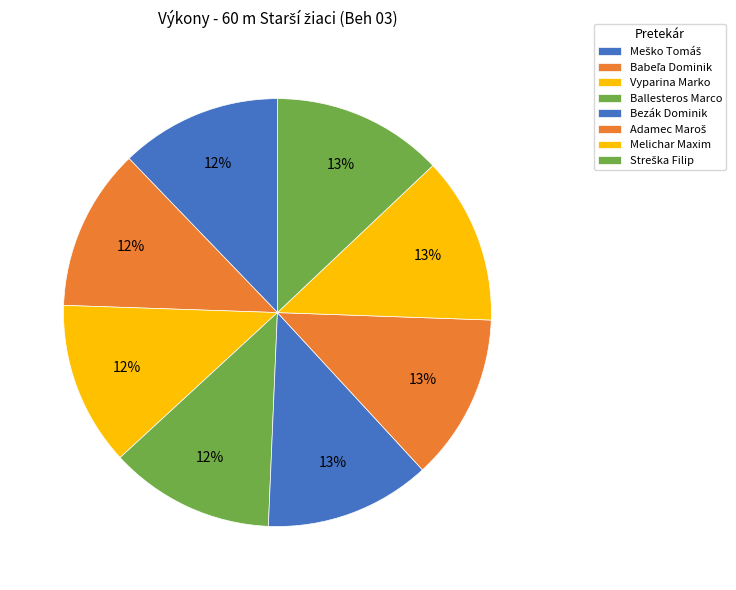

To the nearest percent, what is the combined percentage of Melichar Maxim and Vyparina Marko?

25%